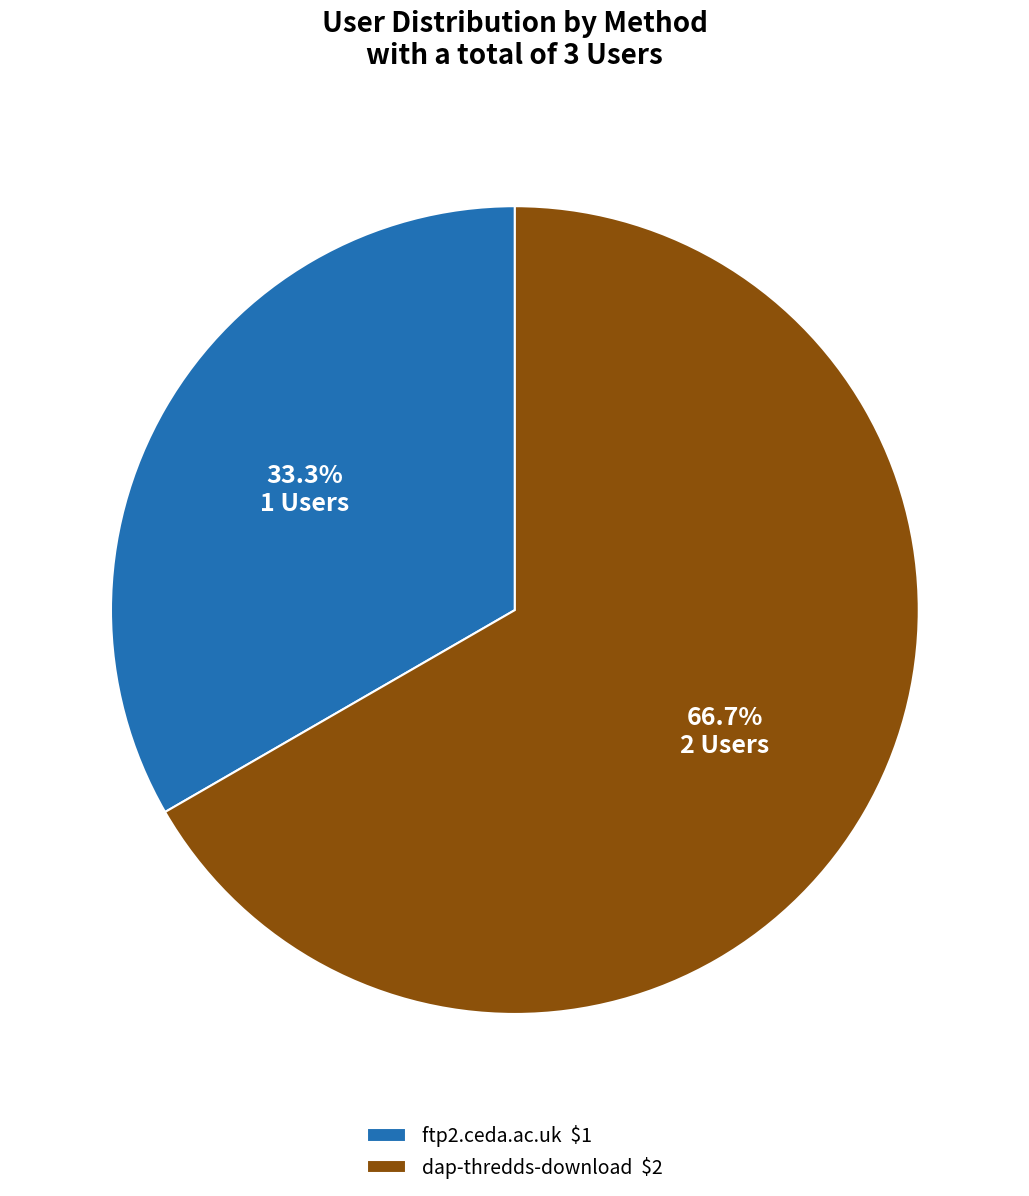

True or false: ftp2.ceda.ac.uk accounts for 48% of the total.

False